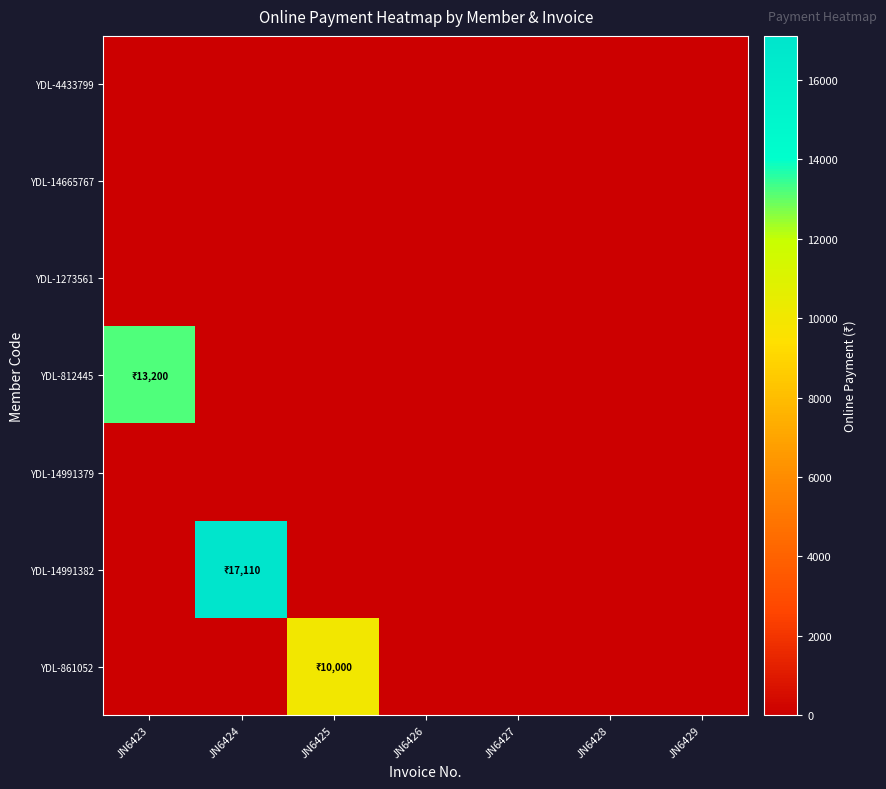

Which series changed the most between JN6426 and JN6428?

YDL-4433799